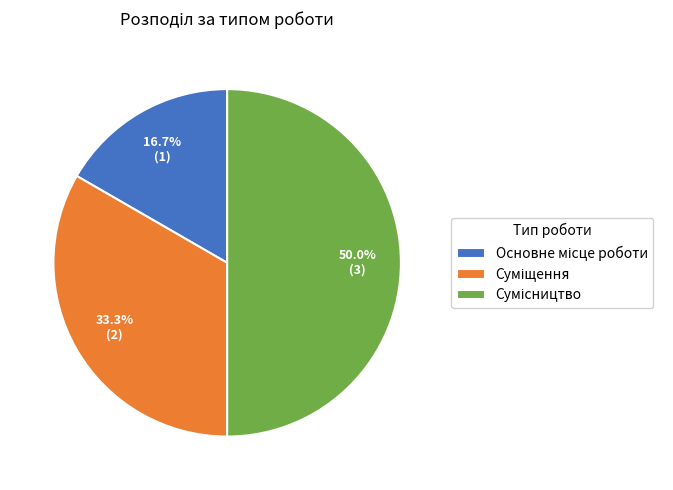

To the nearest percent, what is the difference between the Основне місце роботи and Сумісництво slice percentages?

33%